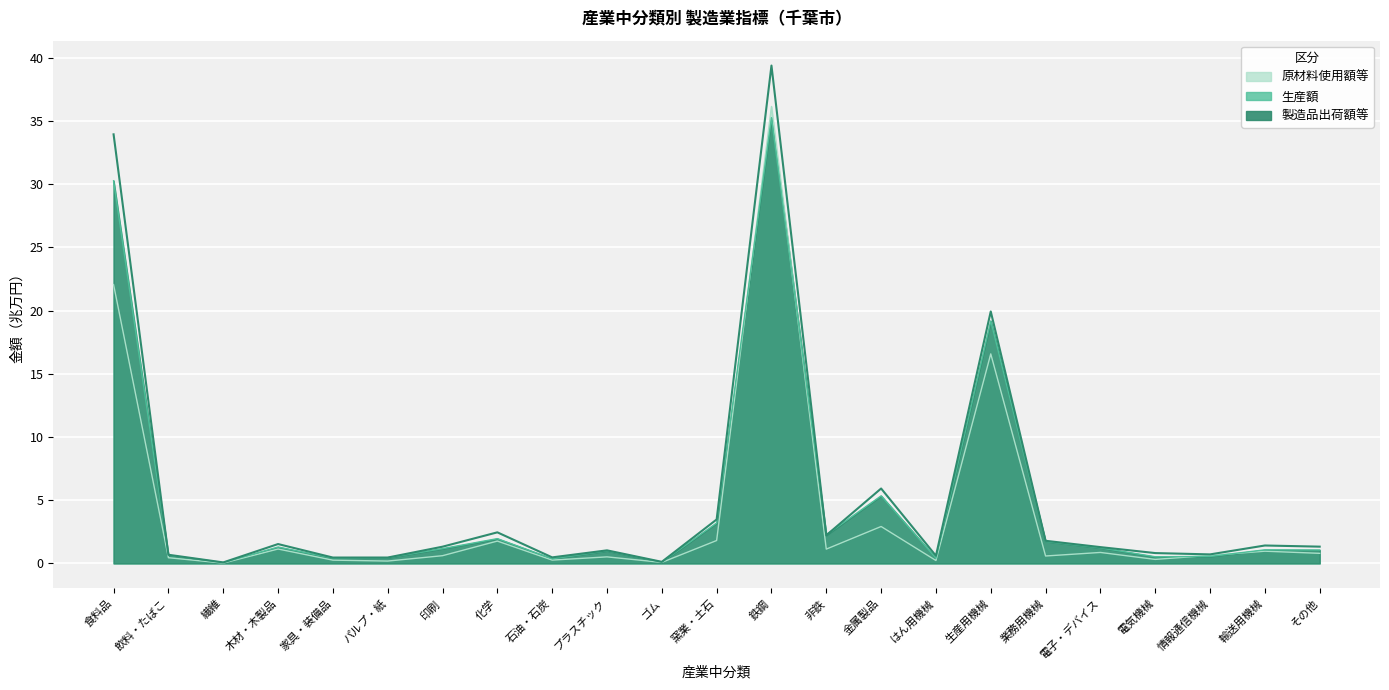

Which series has the widest spread of values?

製造品出荷額等